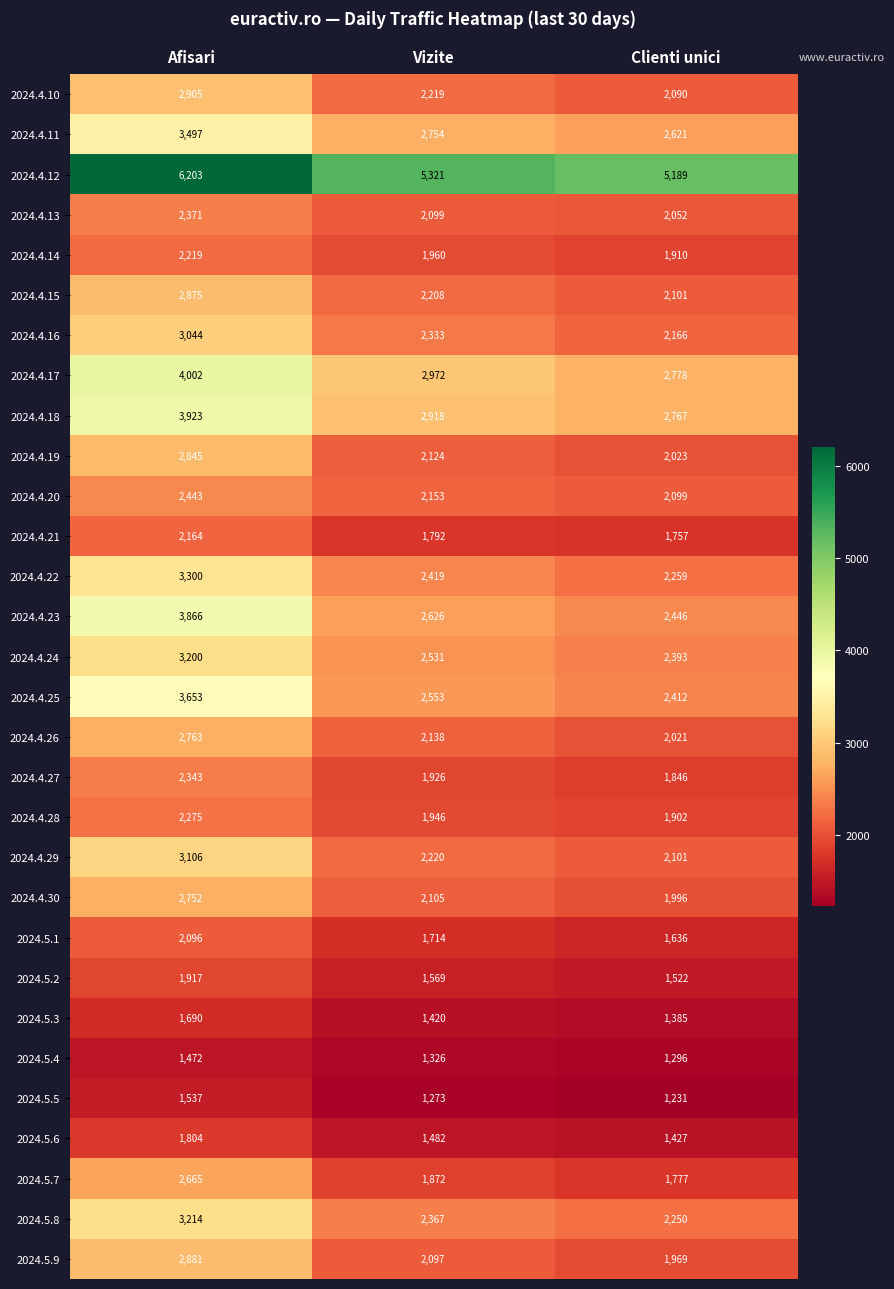

Rank the series at Afisari from lowest to highest value.

2024.5.4, 2024.5.5, 2024.5.3, 2024.5.6, 2024.5.2, 2024.5.1, 2024.4.21, 2024.4.14, 2024.4.28, 2024.4.27, 2024.4.13, 2024.4.20, 2024.5.7, 2024.4.30, 2024.4.26, 2024.4.19, 2024.4.15, 2024.5.9, 2024.4.10, 2024.4.16, 2024.4.29, 2024.4.24, 2024.5.8, 2024.4.22, 2024.4.11, 2024.4.25, 2024.4.23, 2024.4.18, 2024.4.17, 2024.4.12